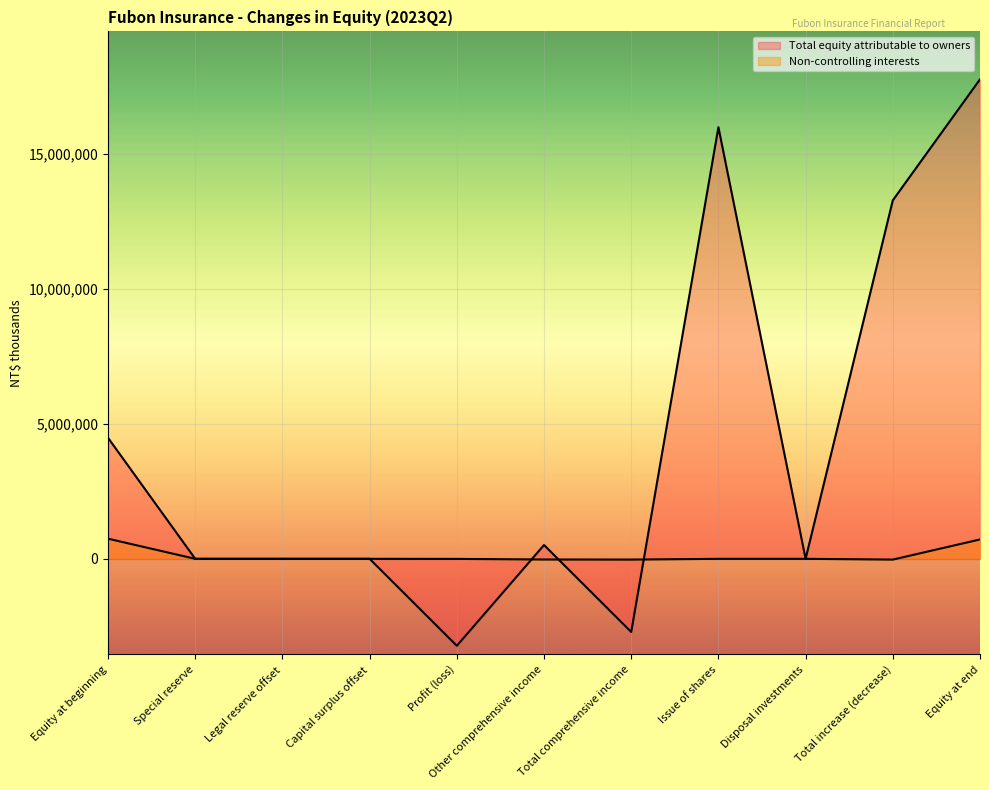

Does the chart display data point markers on the line(s)?

No